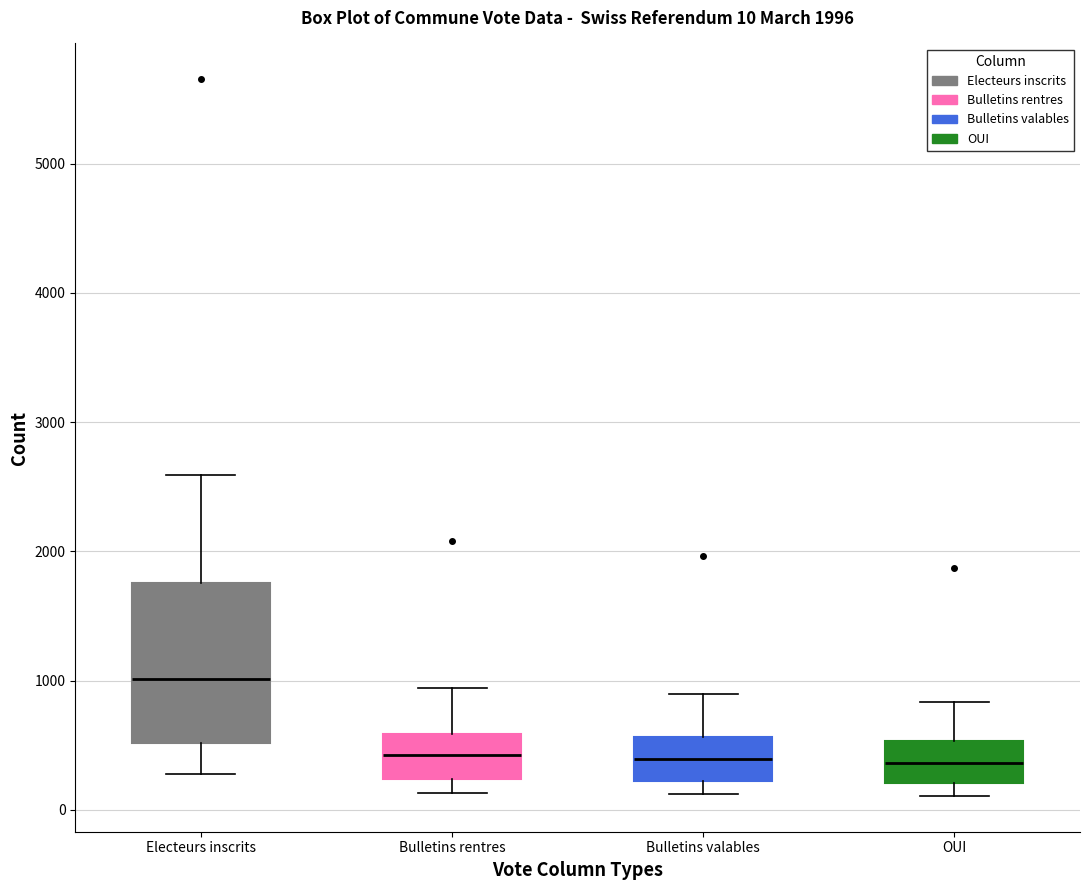

Which box is the tallest, from its lower edge to its upper edge?

Electeurs inscrits